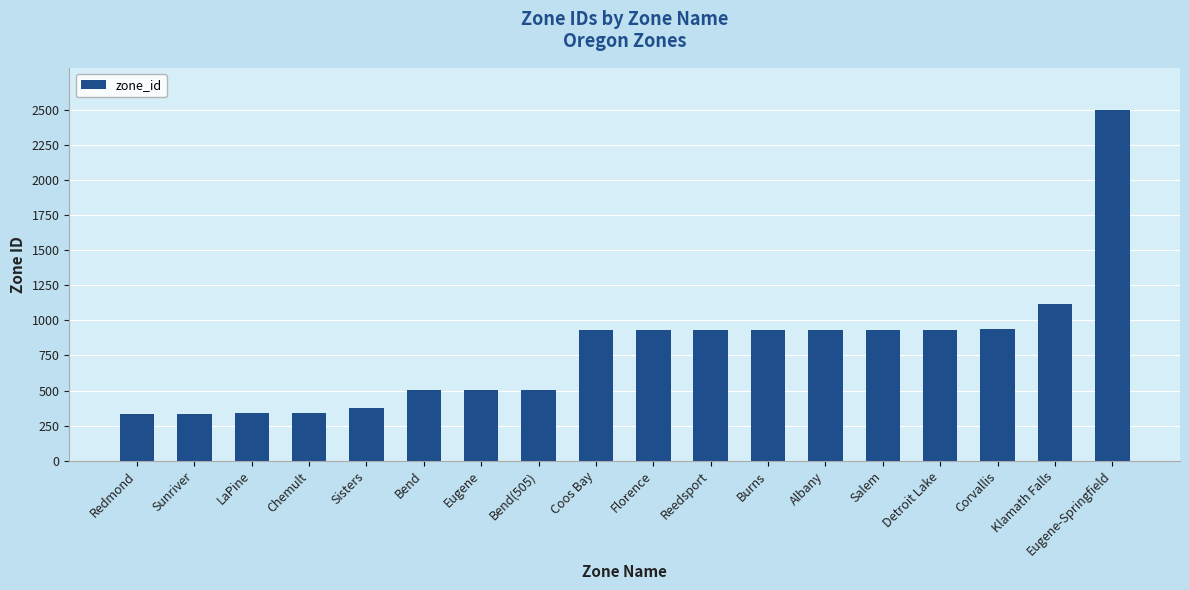

What is the ratio of the value at Eugene to the value at Klamath Falls?

0.5